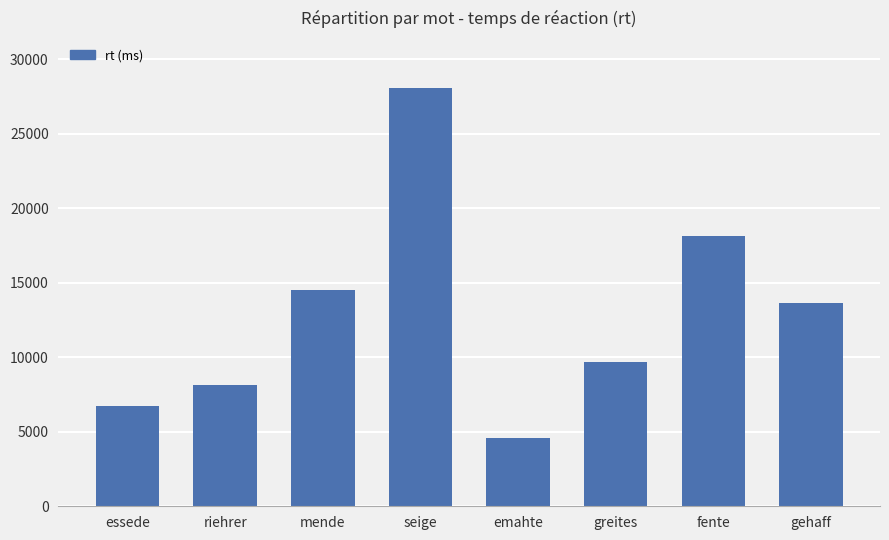

How many values are below 13633?

4